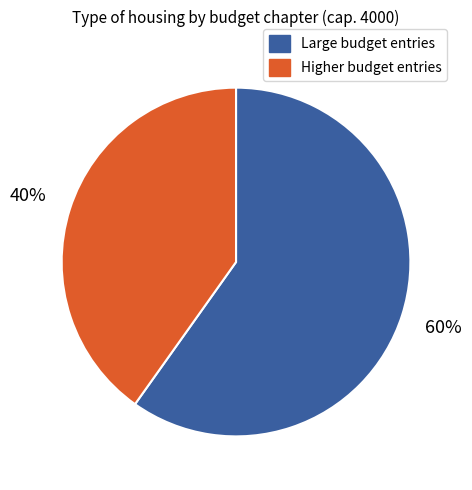

Is there any slice that represents more than half of the pie?

Yes